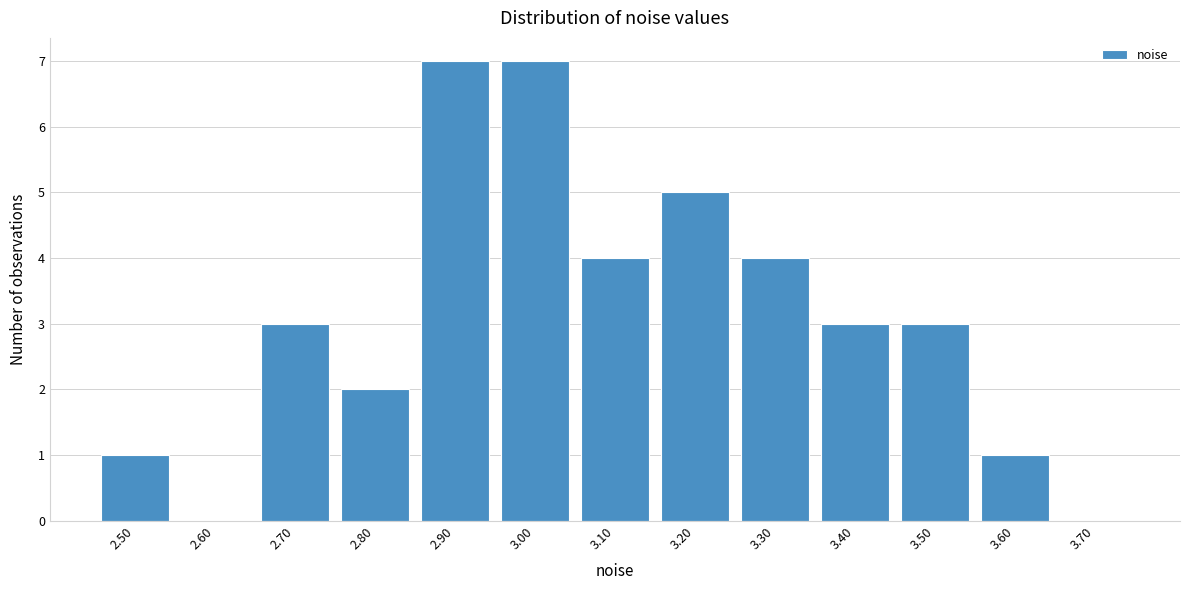

Reading right to left, extract all data points from this chart.

3.70=0	3.60=1	3.50=3	3.40=3	3.30=4	3.20=5	3.10=4	3.00=7	2.90=7	2.80=2	2.70=3	2.60=0	2.50=1